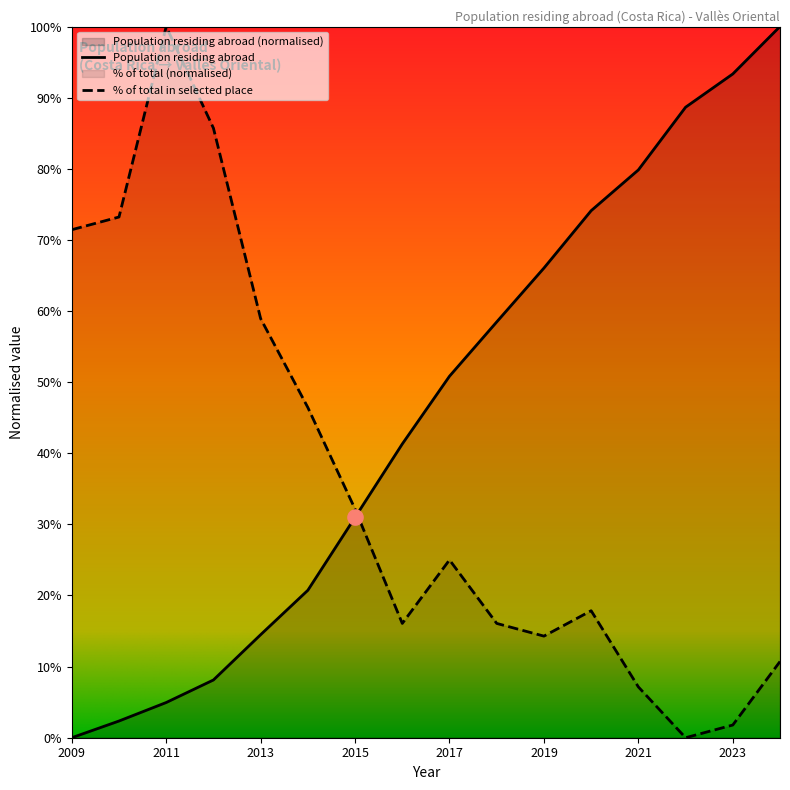

What is the change in value from 2012 to 2011?

+0.1